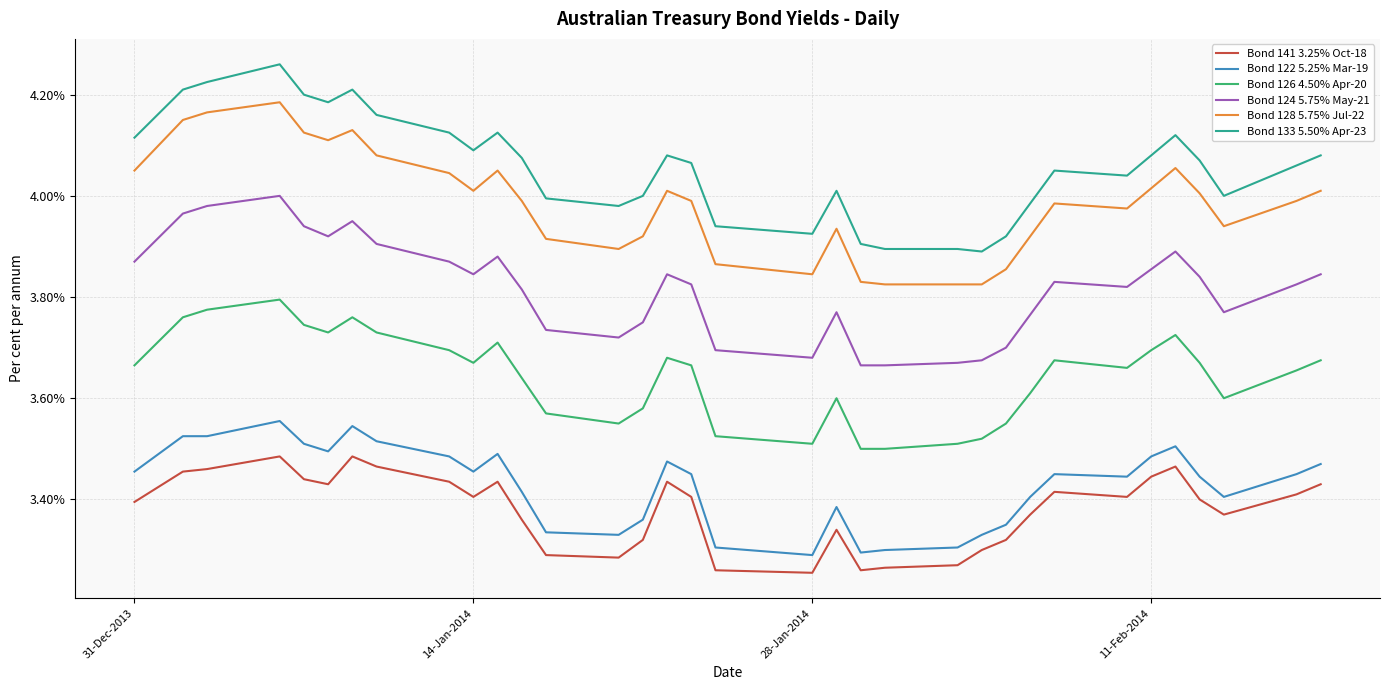

What is the difference between the maximum and minimum values in the Bond 122 5.25% Mar-19 series?

0.3